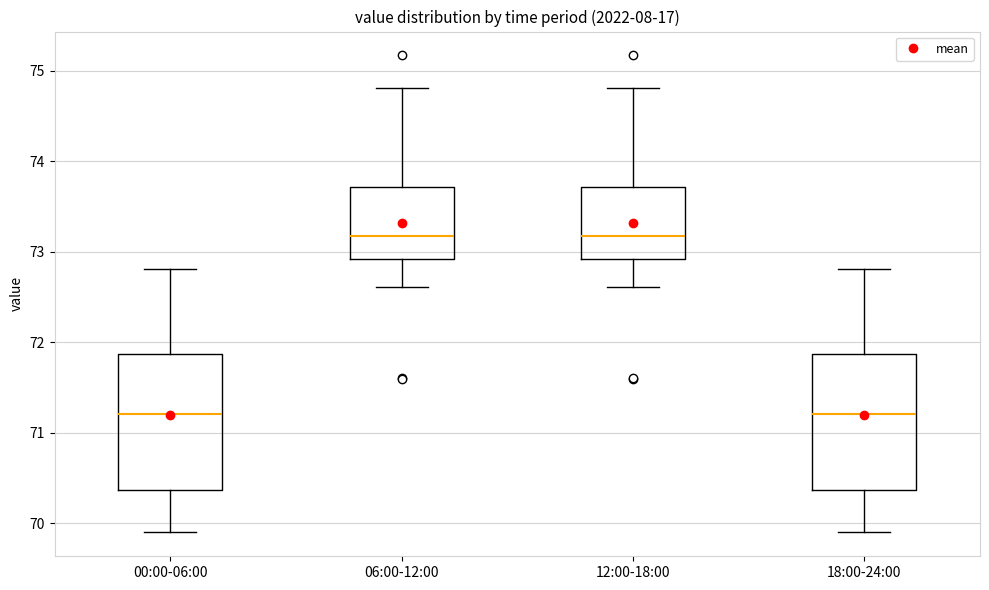

Reading left to right, transcribe this box plot: for each box, give where its median line is, the range the box spans, and where its two whiskers end, as read against the y-axis. The values are not printed on the chart, so give them approximately, as read against the axis.

00:00-06:00: median 71.2, box 70.4 to 71.9, whiskers 69.9 to 72.8
06:00-12:00: median 73.2, box 72.9 to 73.7, whiskers 72.6 to 74.8
12:00-18:00: median 73.2, box 72.9 to 73.7, whiskers 72.6 to 74.8
18:00-24:00: median 71.2, box 70.4 to 71.9, whiskers 69.9 to 72.8